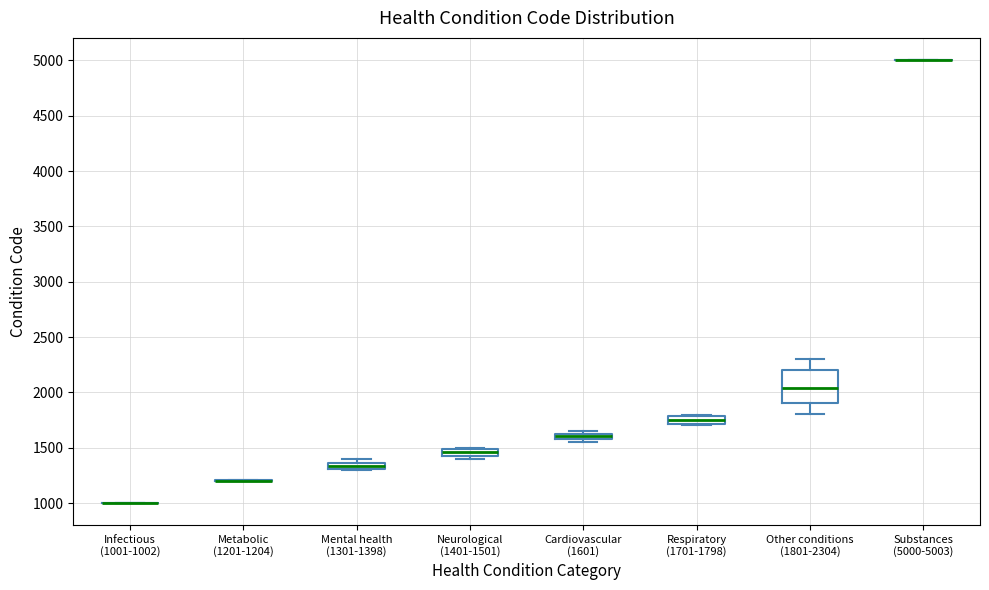

Comparing the boxes themselves (not the whiskers), which one is the tallest?

Other conditions (1801-2304)